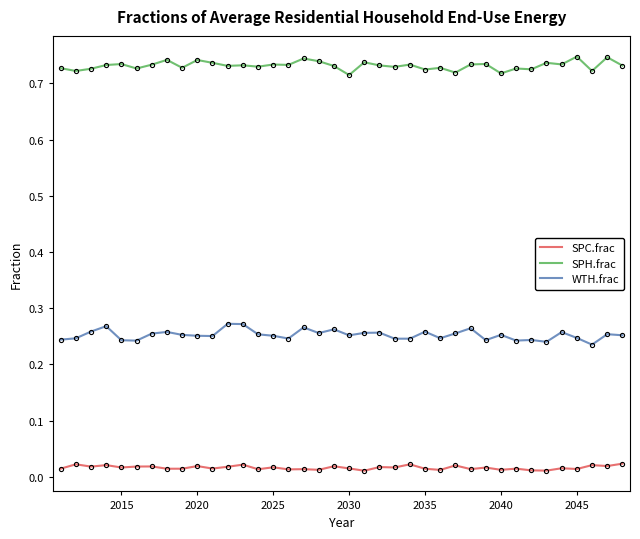

True or false: SPH.frac and WTH.frac intersect in this chart.

False